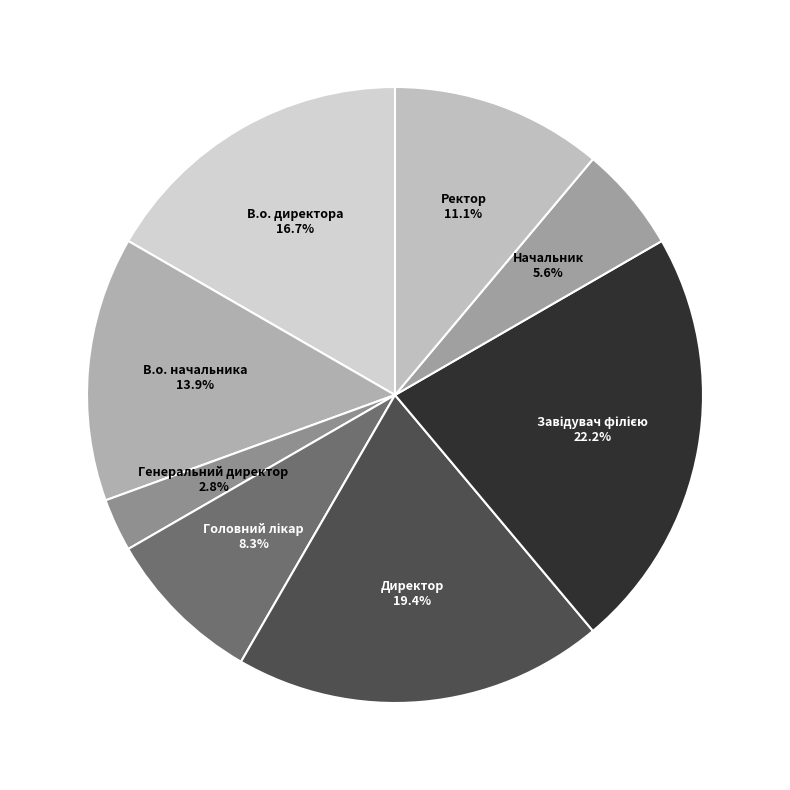

Which category has the biggest portion of the pie?

Завідувач філією